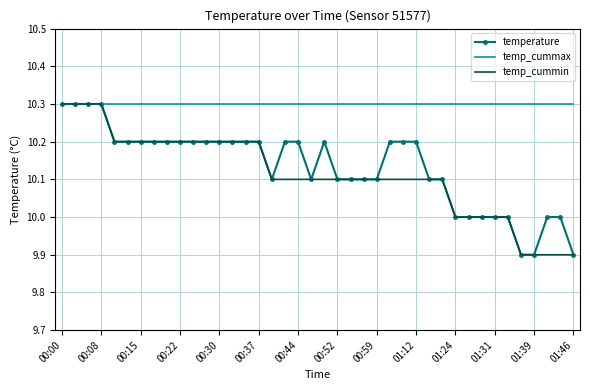

Which series has the largest total across all categories?

temp_cummax